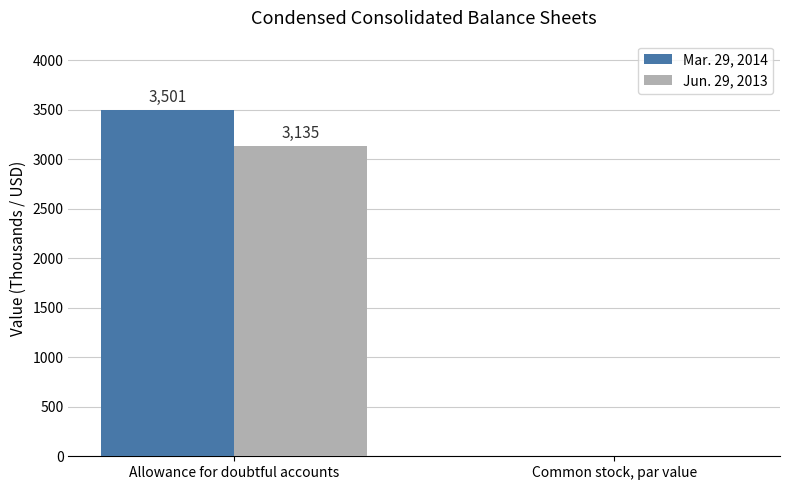

At which category is the sum across all series the highest?

Allowance for doubtful accounts